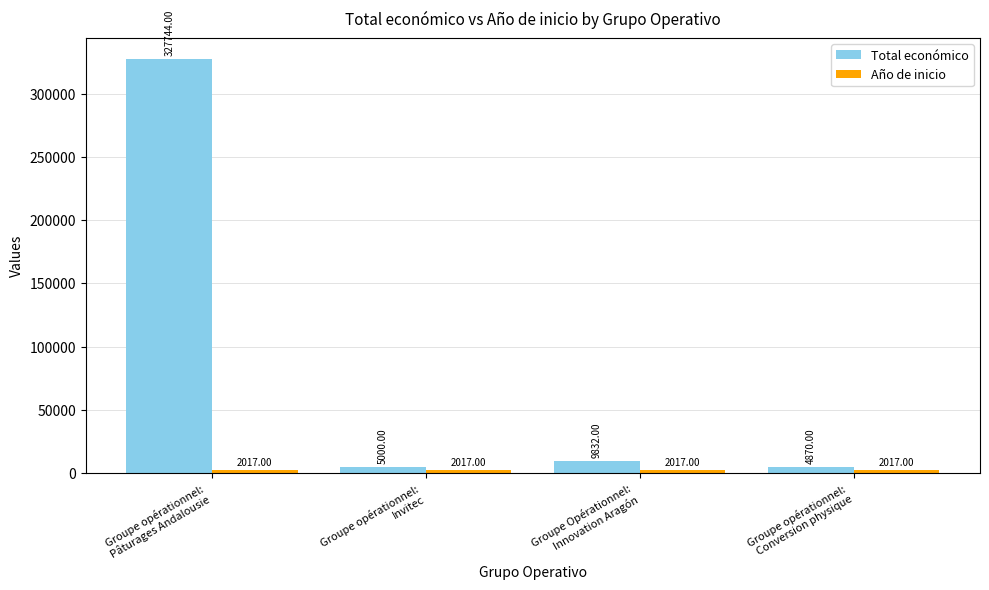

What is the difference between the highest and lowest values at Groupe opérationnel:
Pâturages Andalousie?

325727